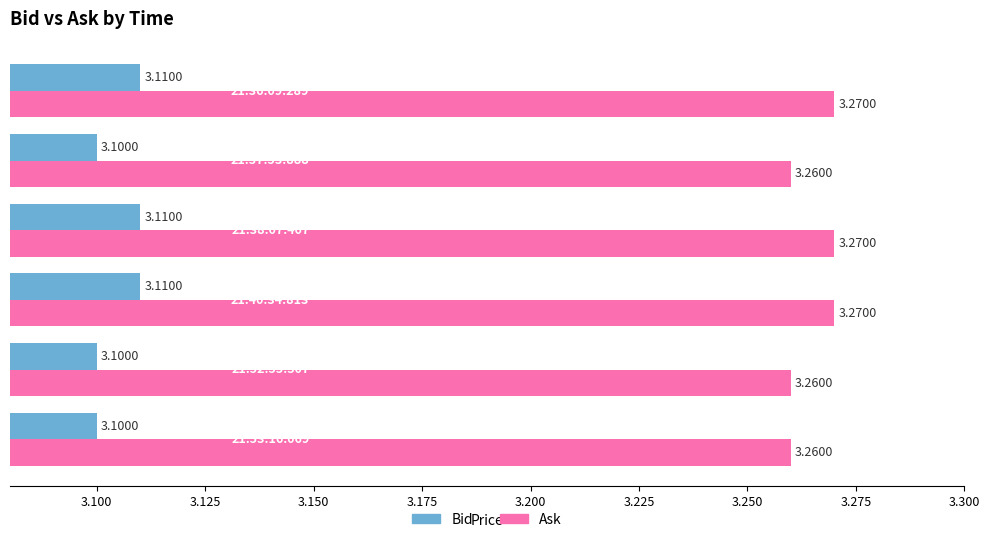

Between 3.075 and 3.100, which series saw the biggest shift?

Bid